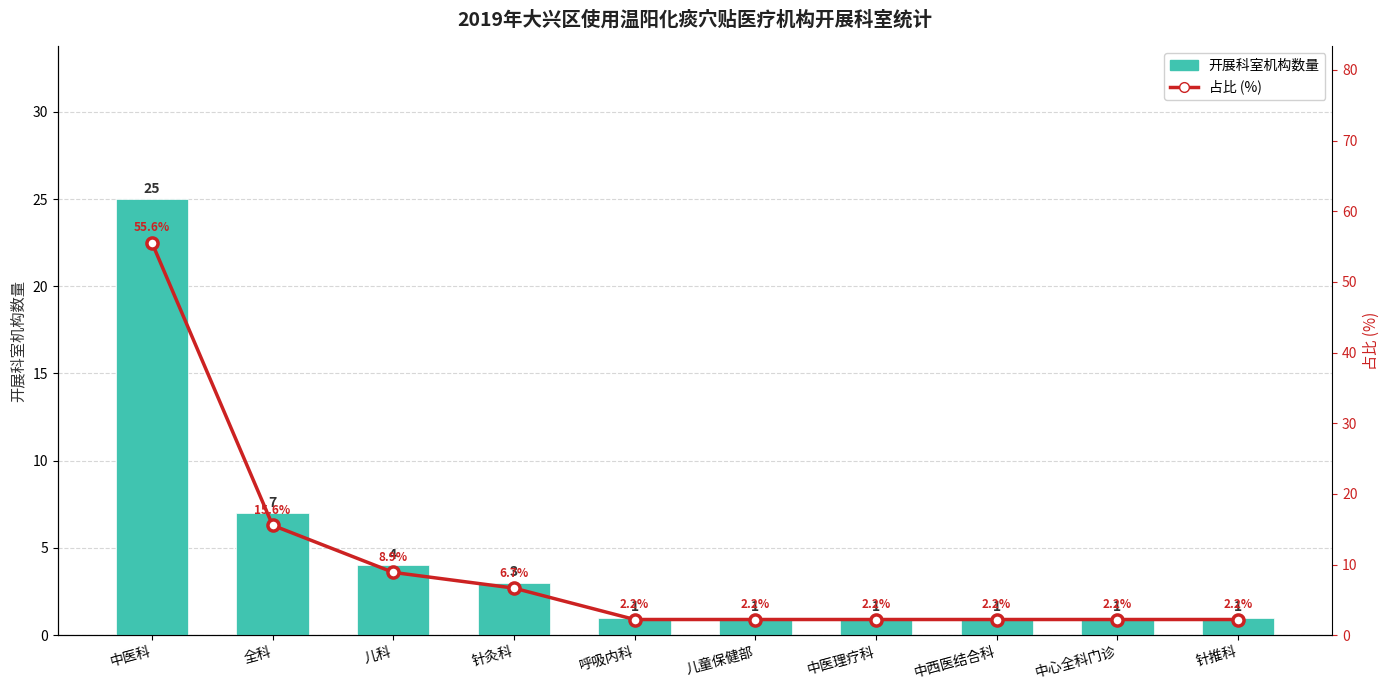

What value does the 开展科室机构数量 series have at 针灸科?

3.0